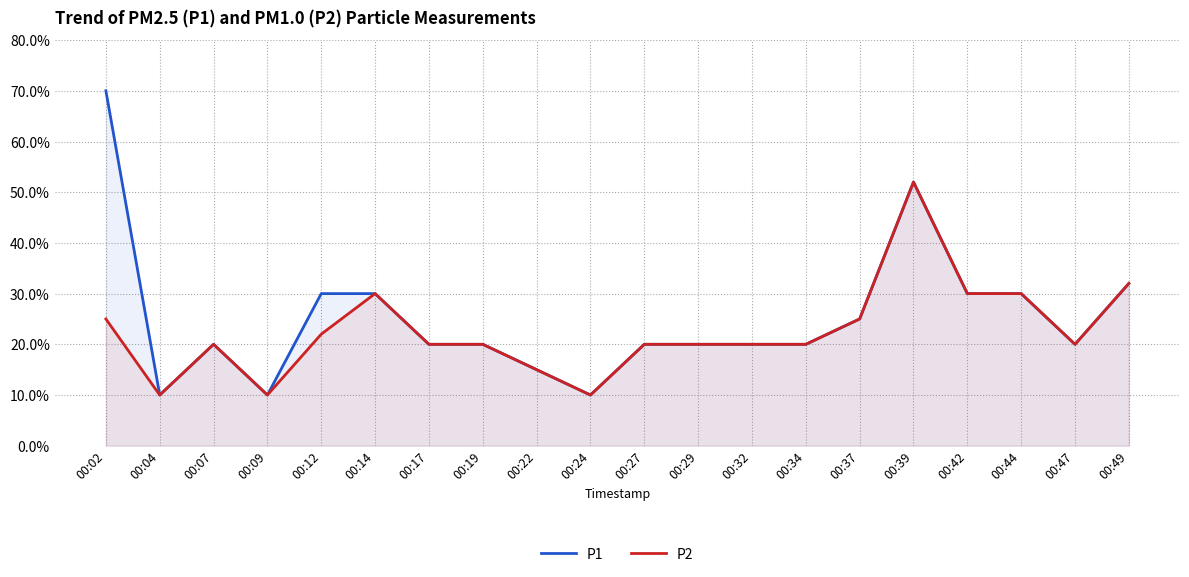

At which category is the sum across all series the highest?

00:39